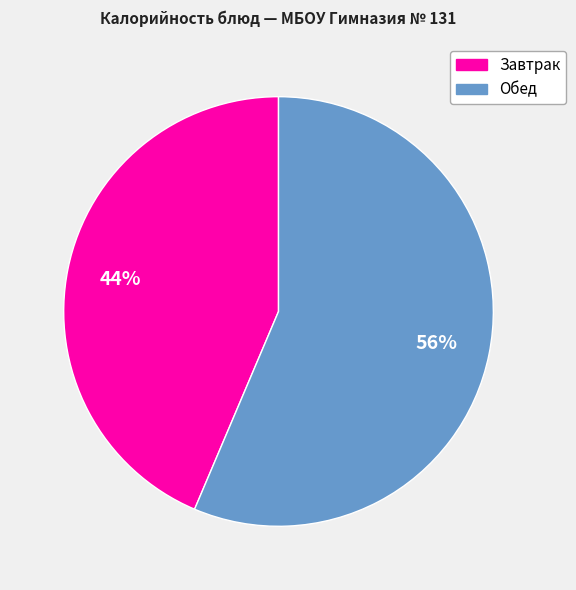

Is there any slice that represents more than half of the pie?

Yes